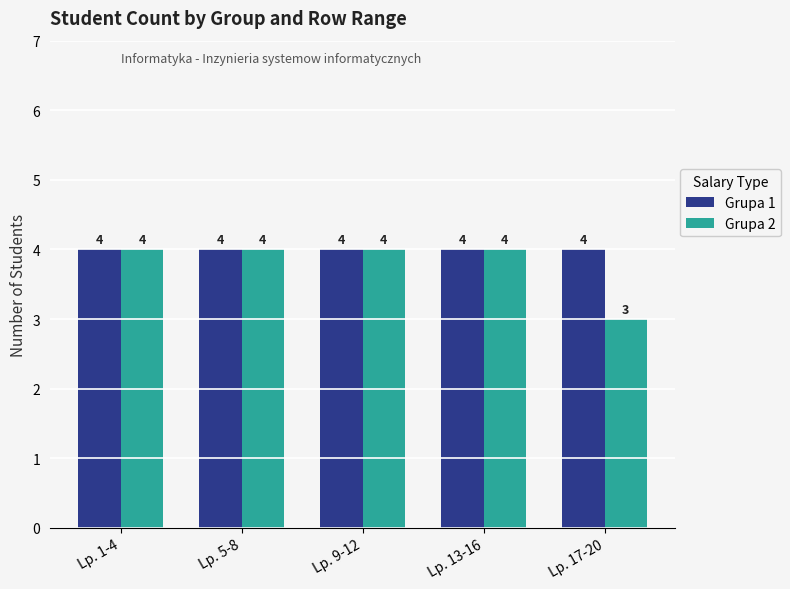

At how many categories does at least one series exceed 3?

5